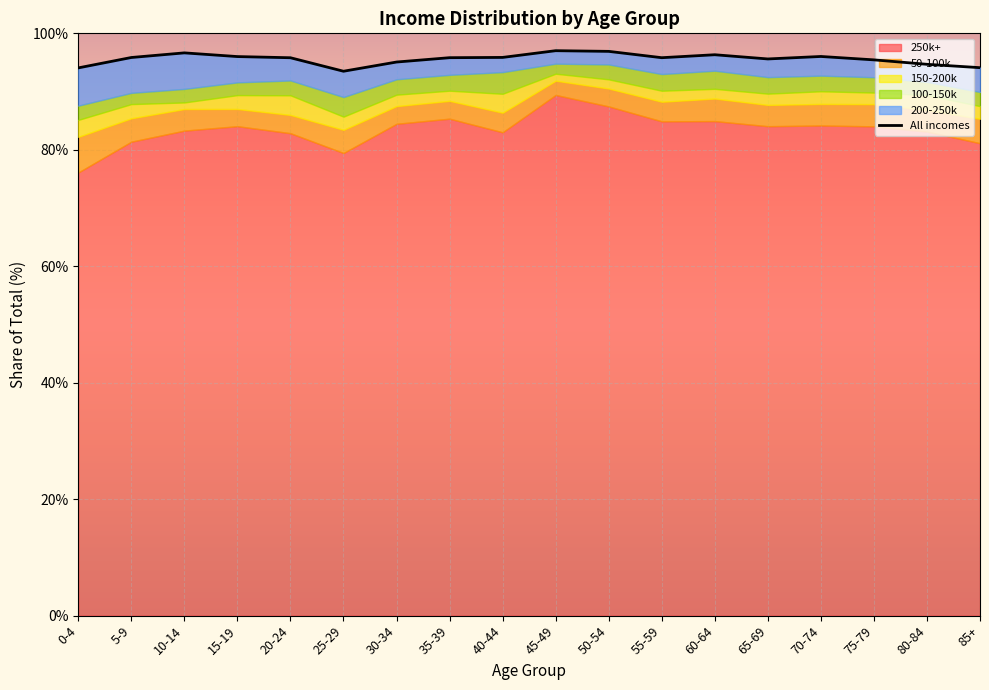

Reading left to right, transcribe all the data shown in this chart.

0-4=94.1	5-9=95.9	10-14=96.6	15-19=96.0	20-24=95.8	25-29=93.5	30-34=95.1	35-39=95.8	40-44=95.9	45-49=97.0	50-54=96.9	55-59=95.8	60-64=96.3	65-69=95.6	70-74=96.0	75-79=95.4	80-84=94.7	85+=94.1